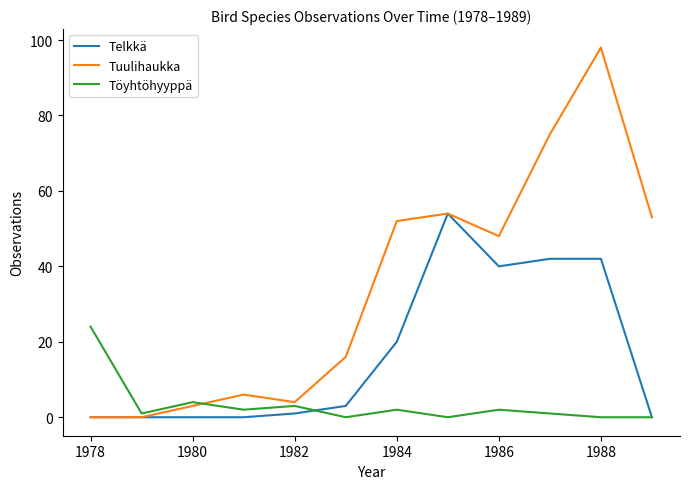

What is the average value of the Telkkä series?

17